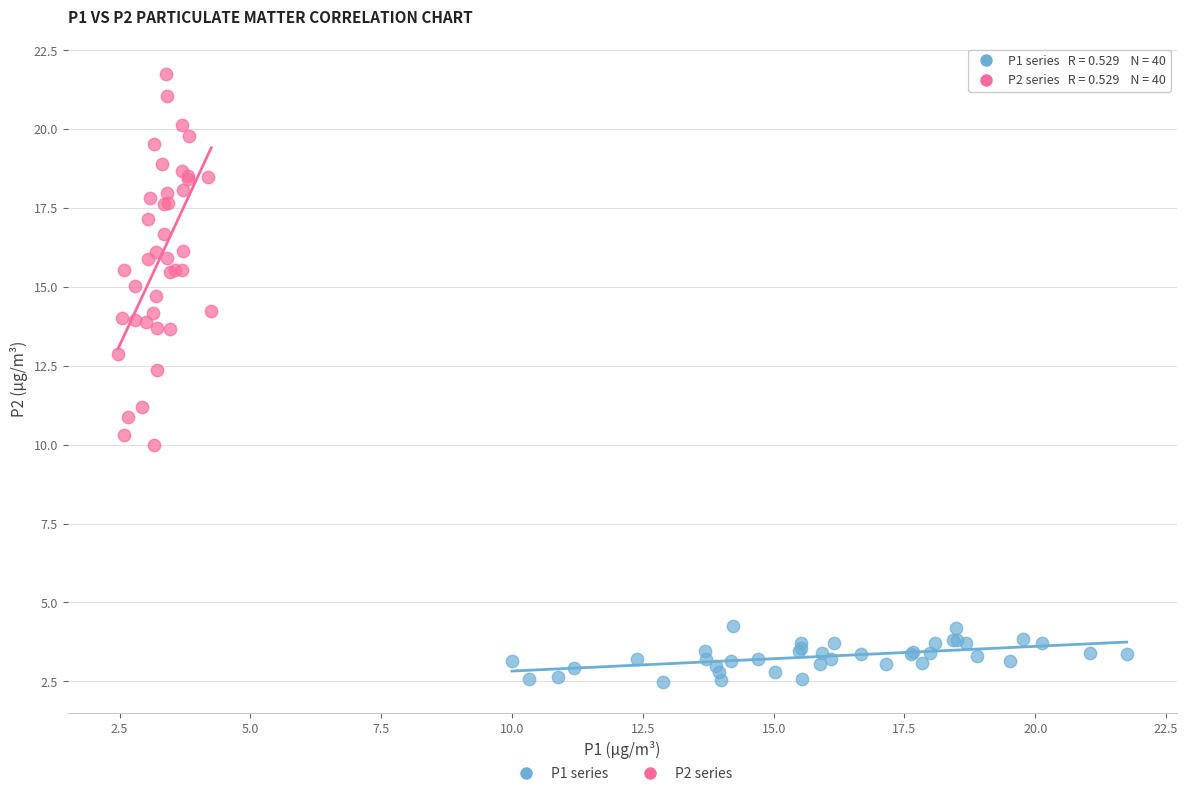

What are all the series names shown in the legend?

P1 series, P2 series